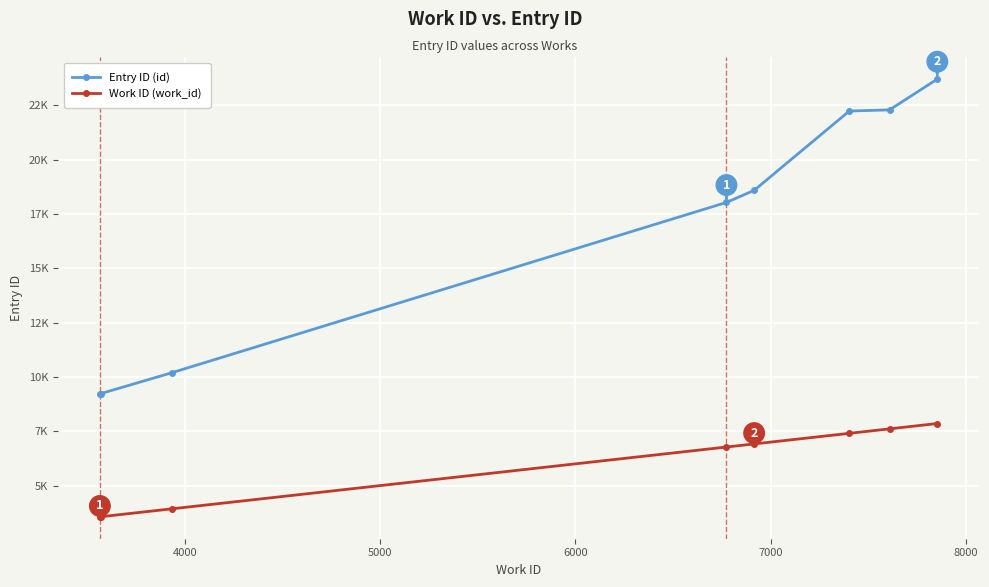

Is this an area chart (filled region under the line)?

No